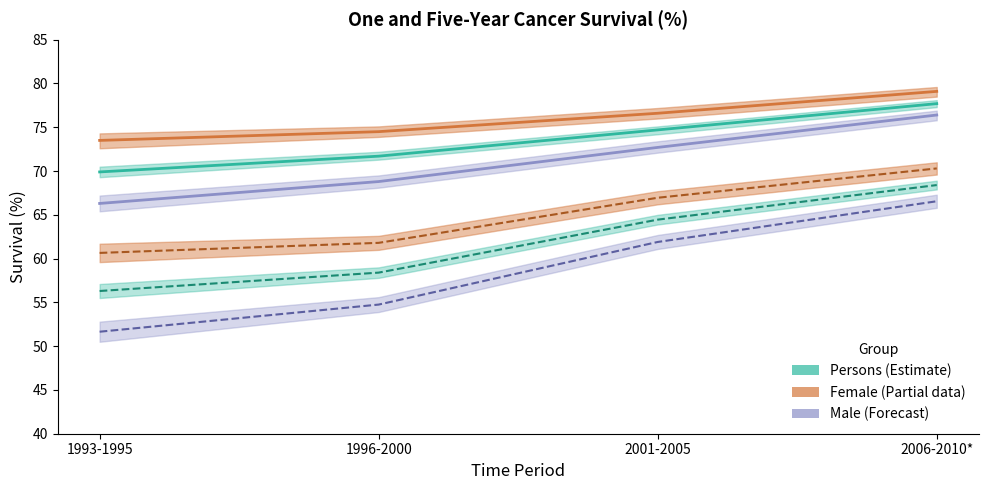

Is it true that Male One-year equals 14.4 at 1993-1995?

False